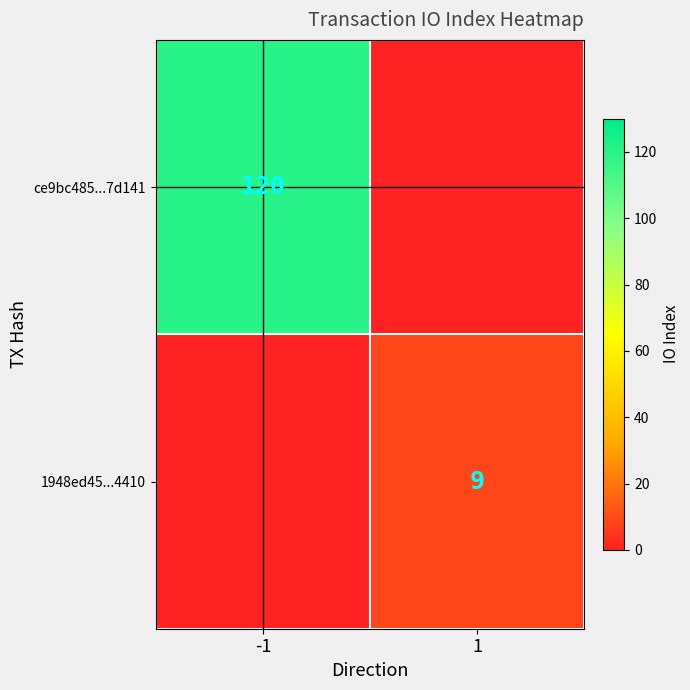

True or false: ce9bc485...7d141 has a value of 120 at -1.

True